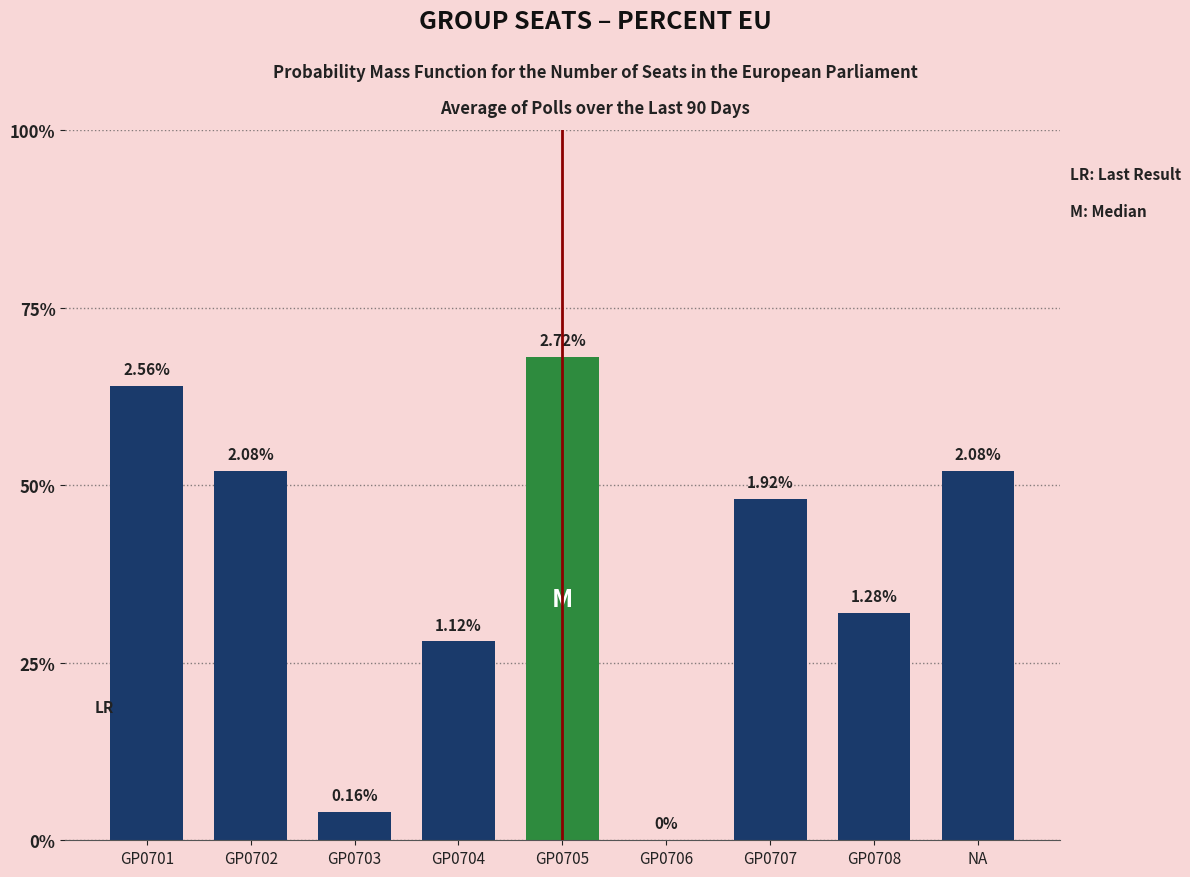

Rank the categories by value from highest to lowest.

GP0705, GP0701, GP0702, NA, GP0707, GP0708, GP0704, GP0703, GP0706